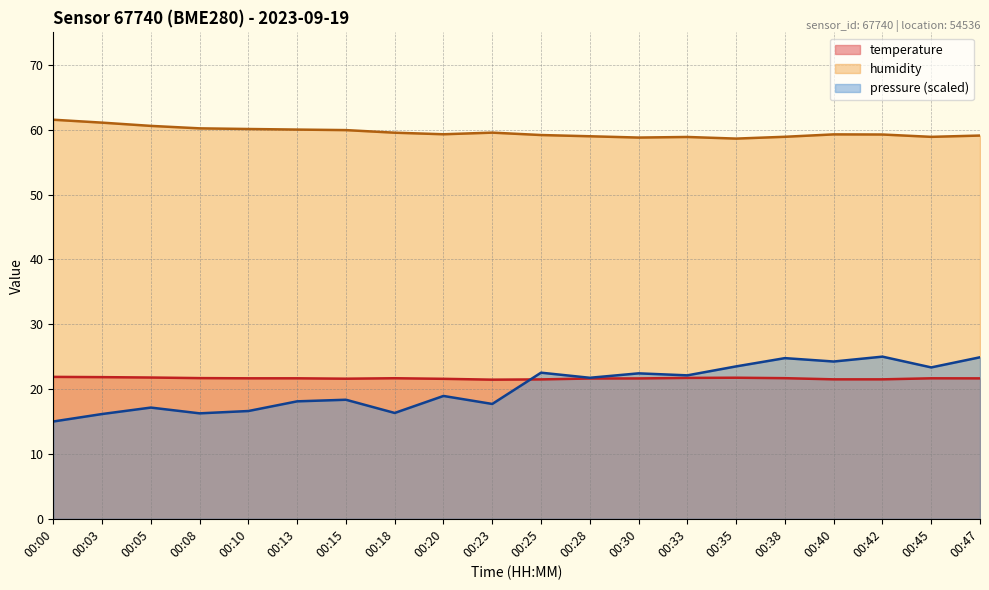

At which category does humidity reach its first local peak?

00:23